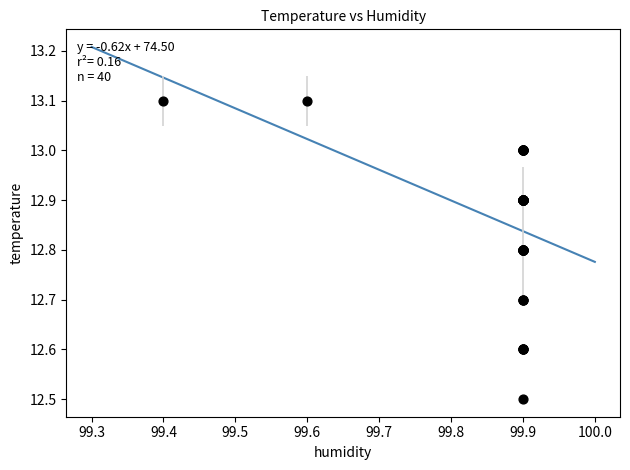

What Y value in the scatter plot is closest to 12?

12.5